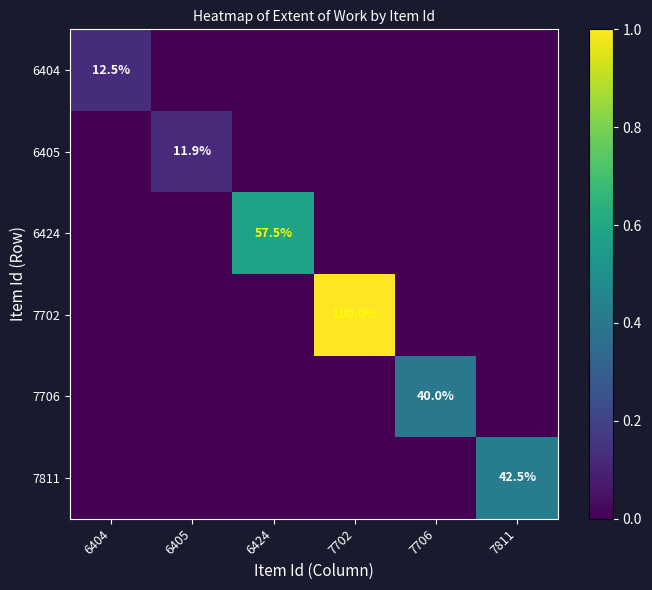

Is it true that 6404 equals 2.9 at 6404?

False